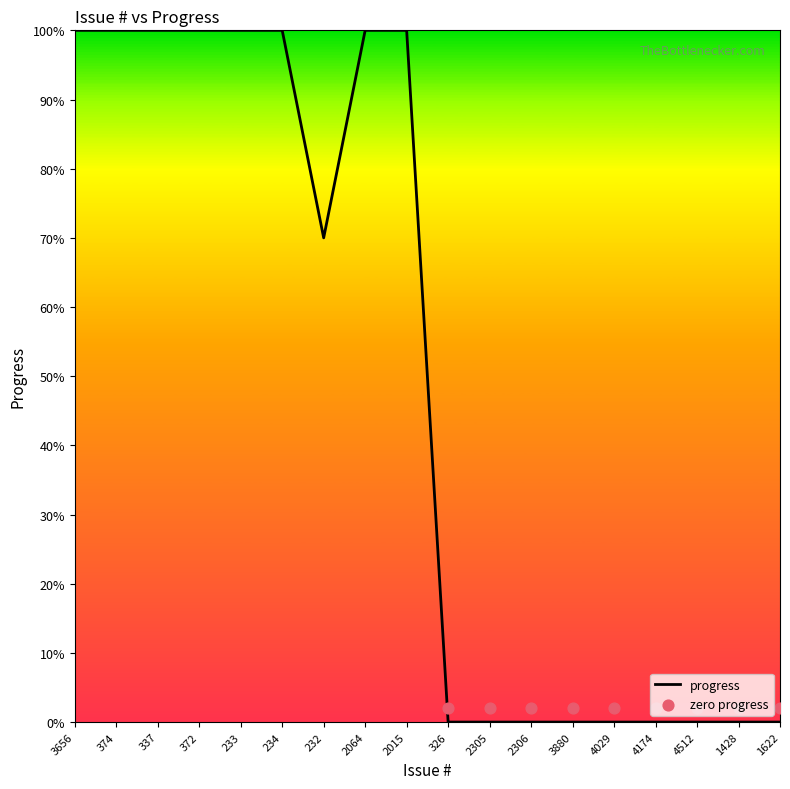

Which has a higher value, 372 or 3880?

372